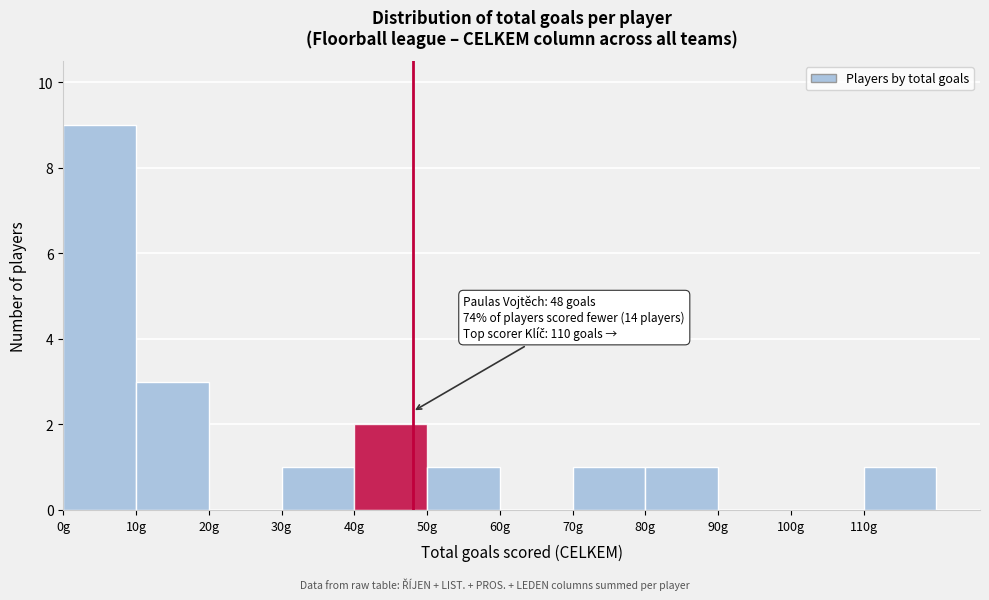

Over which range of the x-axis is the bar tallest?

0 to 10